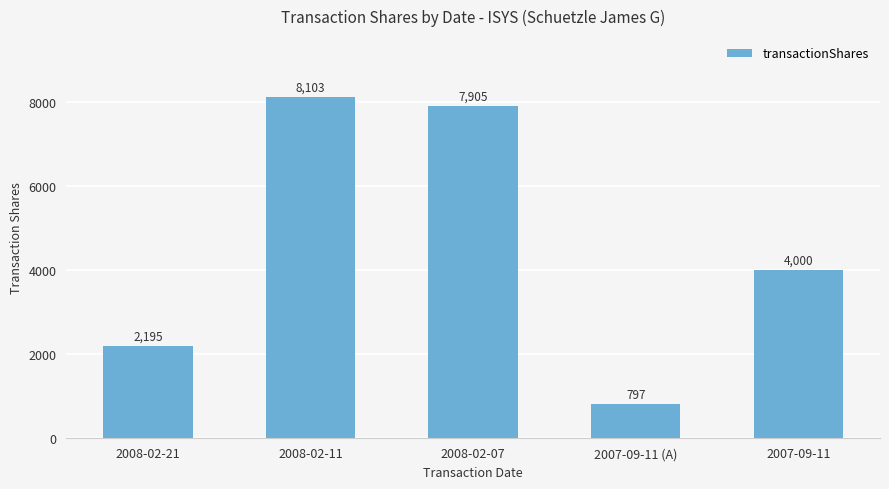

What is the average value?

4600